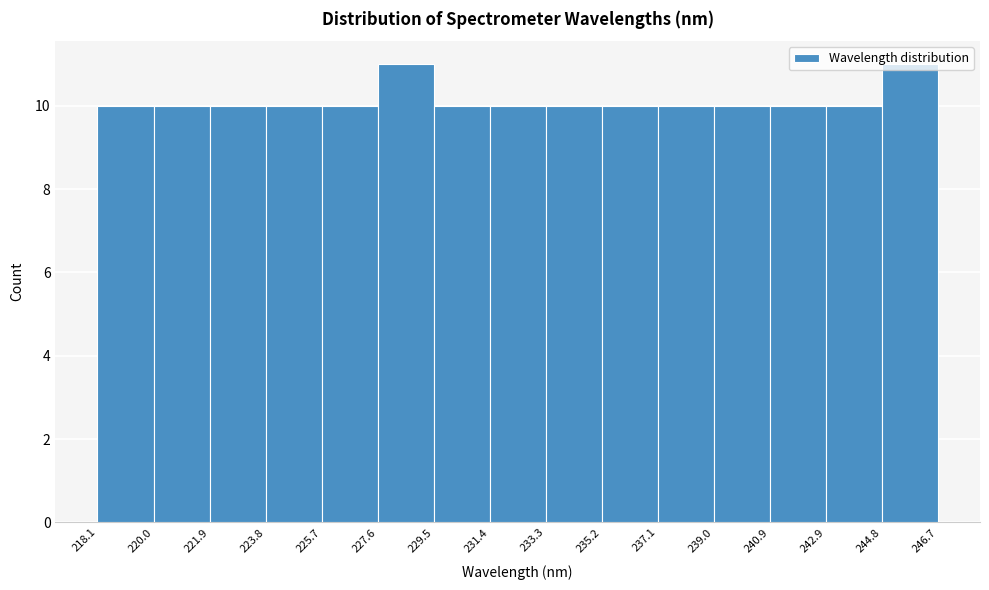

What is the height of the bar covering 218.1 to 220.0 on the x-axis? The values are not printed on the chart, so give them approximately, as read against the axis.

10